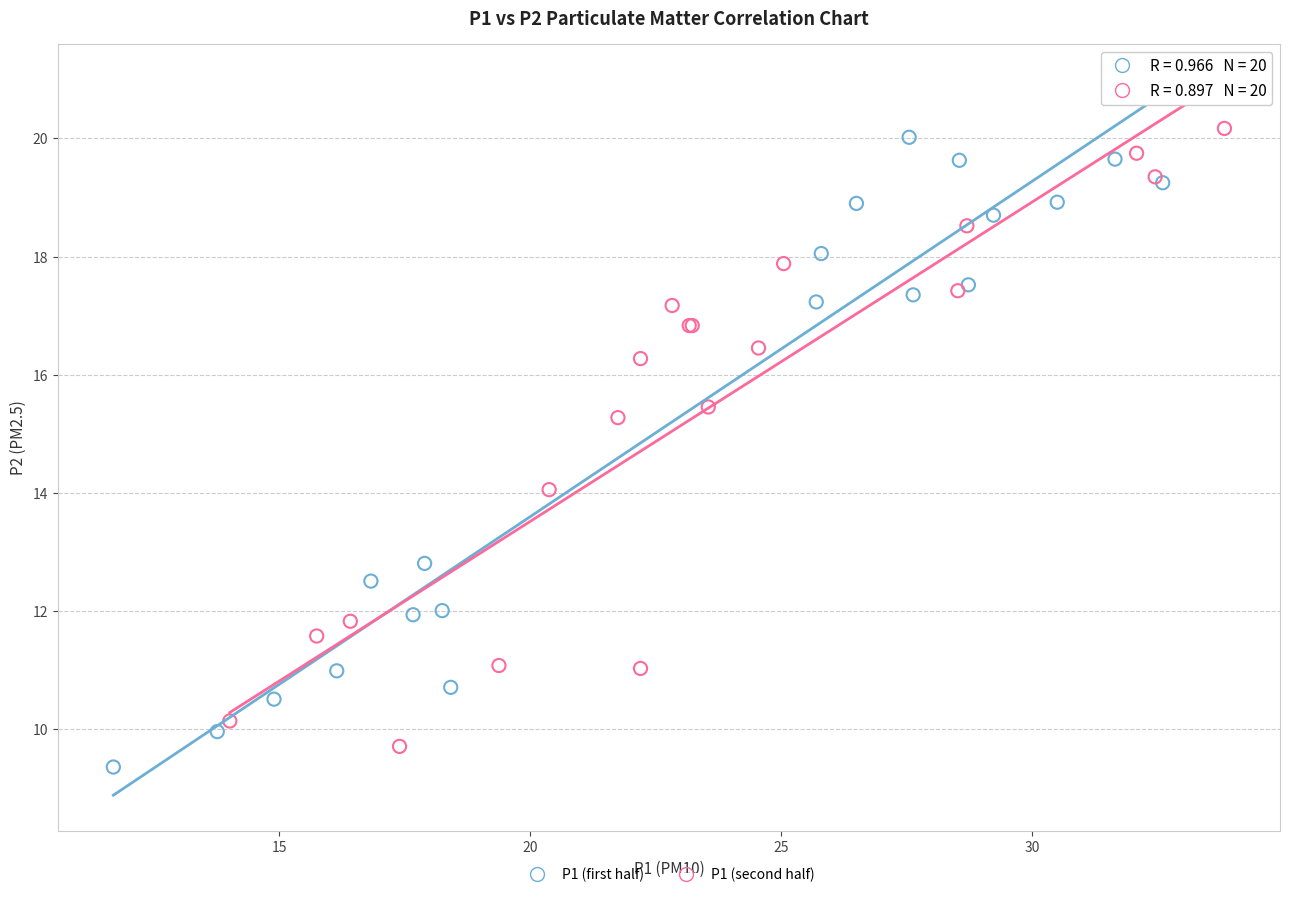

Which series reaches the minimum Y coordinate?

P1 (first half)